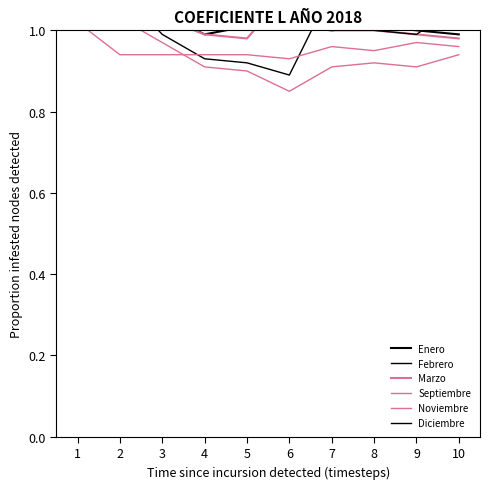

At which category does Noviembre reach its first local valley?

6